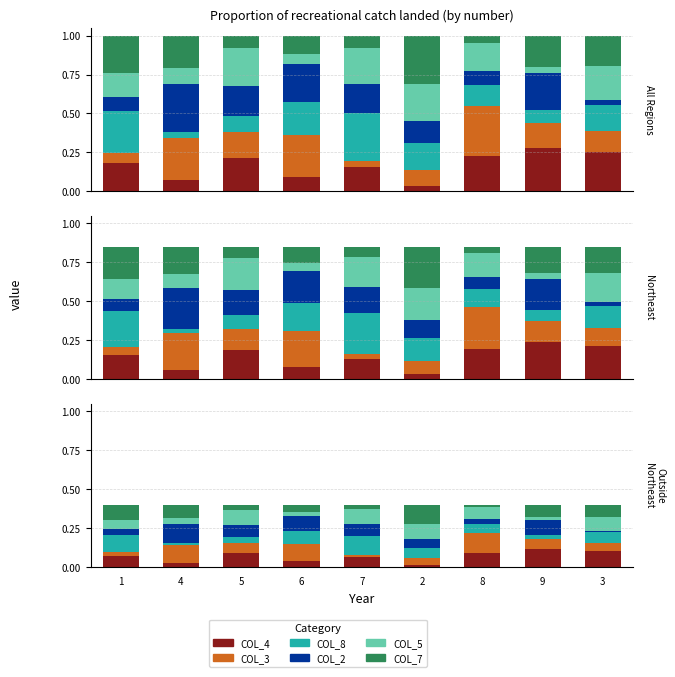

Which series has the largest total across all categories?

col_3